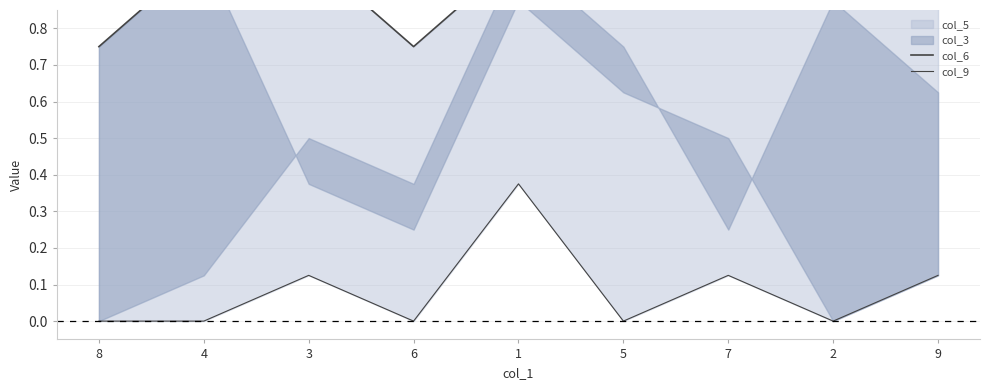

Is the value of col_9 at 7 greater than the value of col_6 at 1?

No